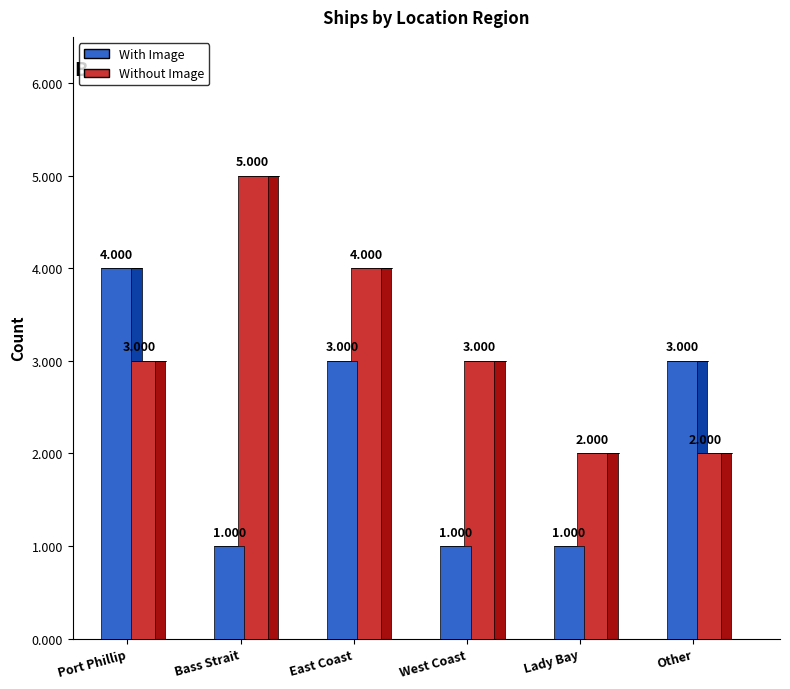

How many data points in Without Image are less than 3?

2